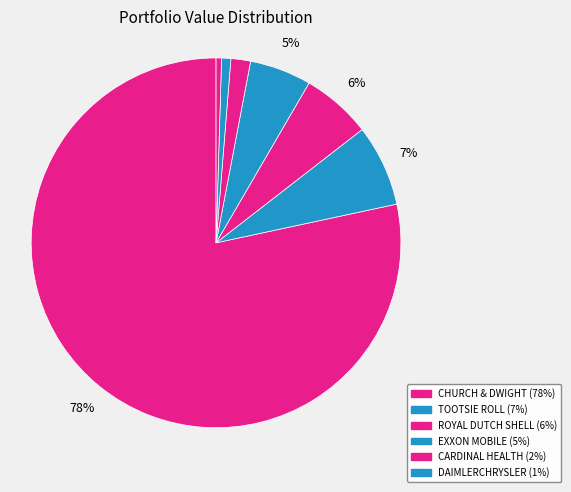

Is there any slice that represents more than half of the pie?

Yes